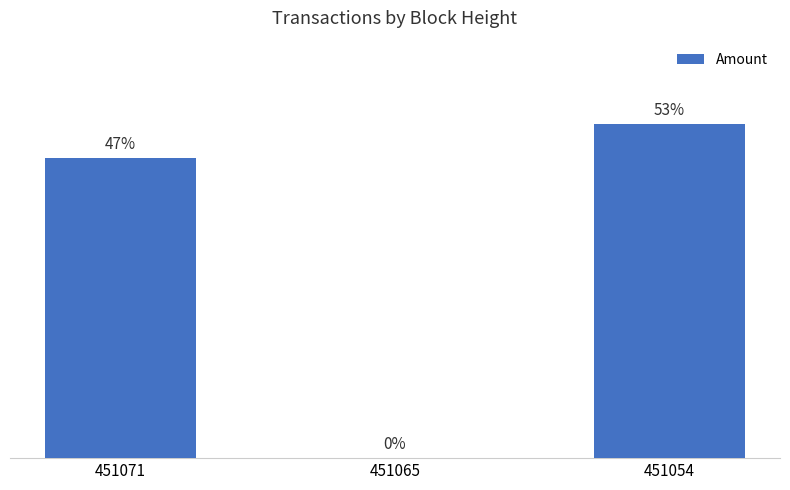

Are the bars horizontal?

No